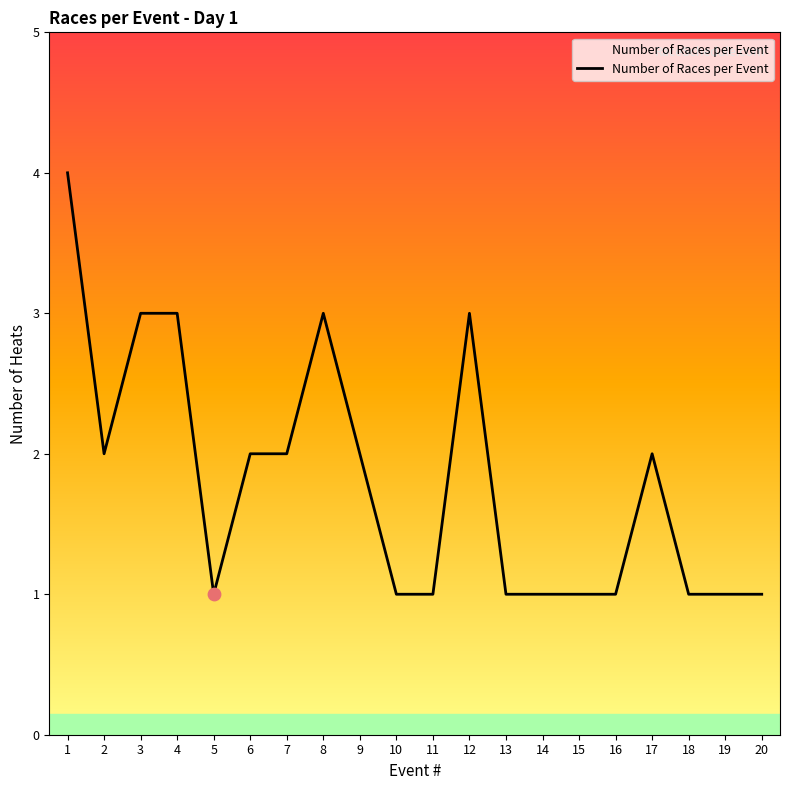

What is the change in value from 1 to 6?

-2